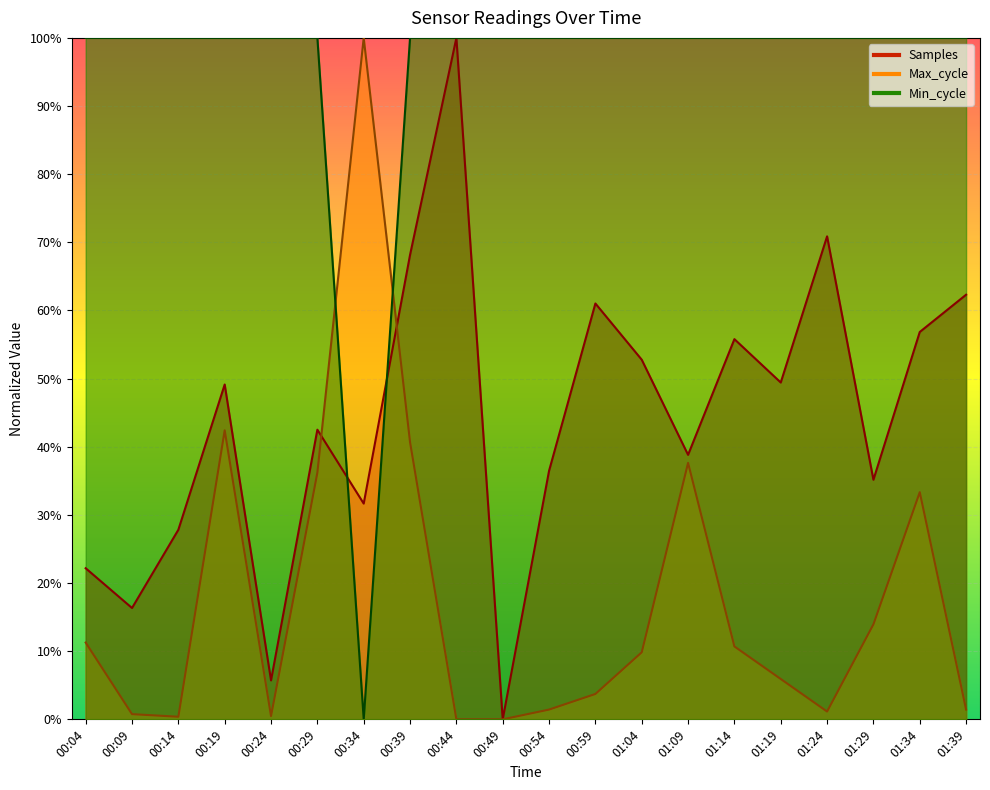

Is the value of Min_cycle at 00:59 greater than the value of Max_cycle at 00:44?

Yes